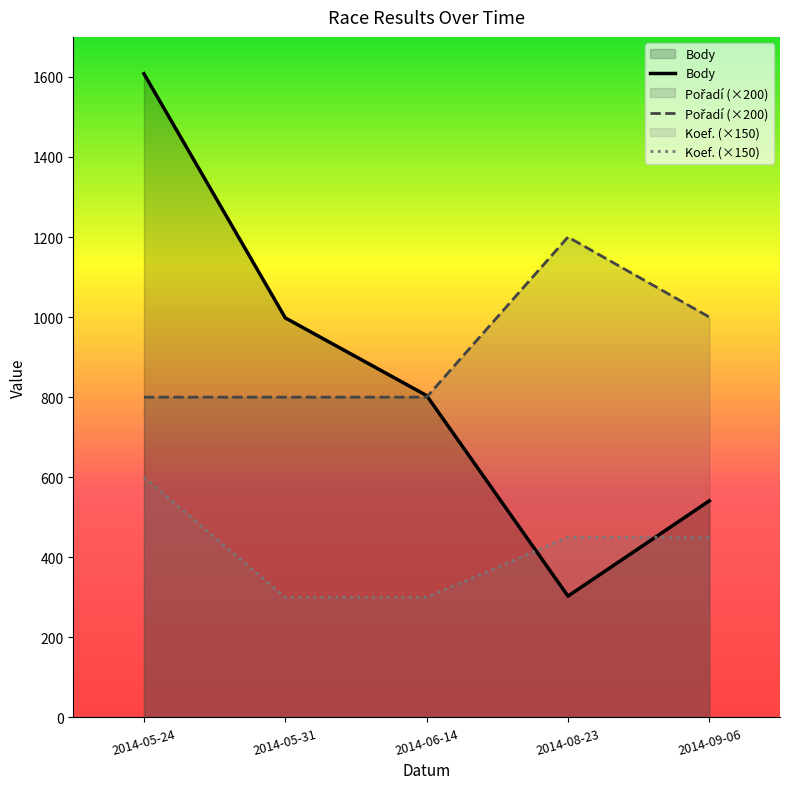

Where does the Body series first go above 804?

2014-05-24